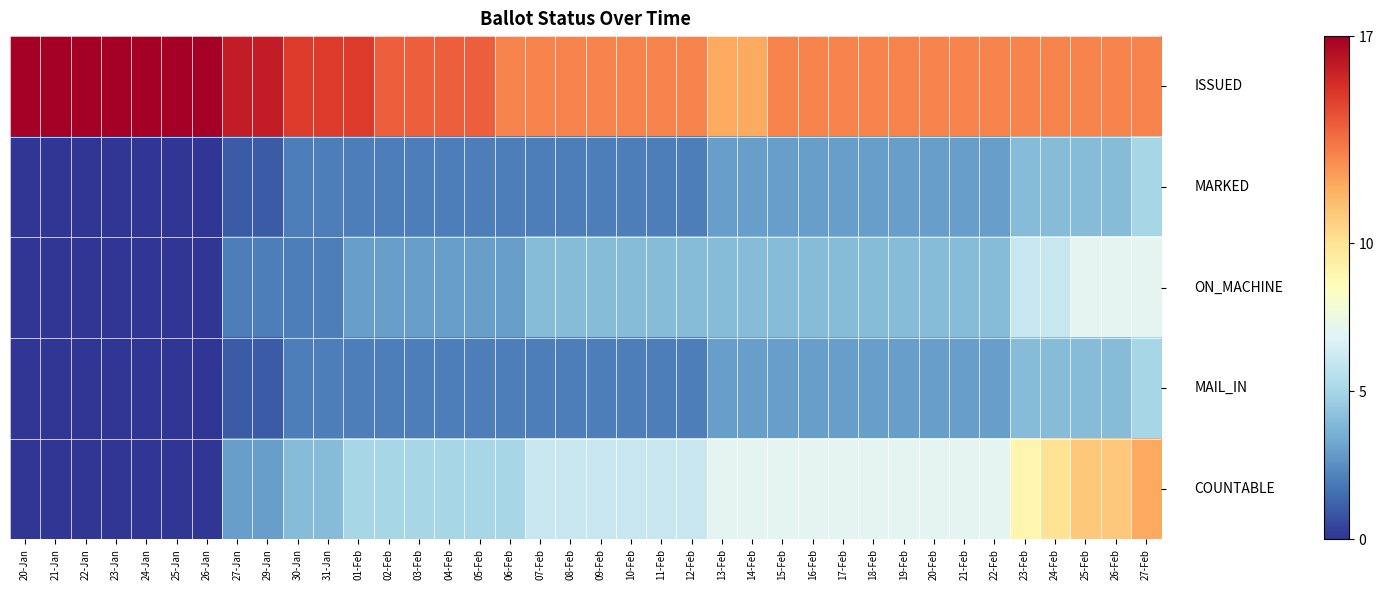

How many series are shown in this chart?

5